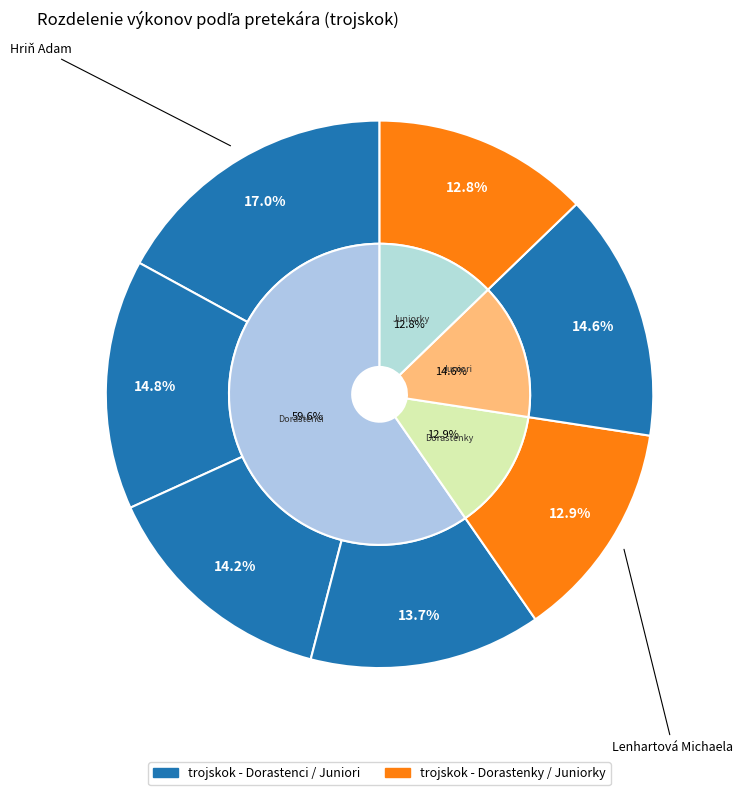

Which slice is the smallest?

trojskok - Juniorky